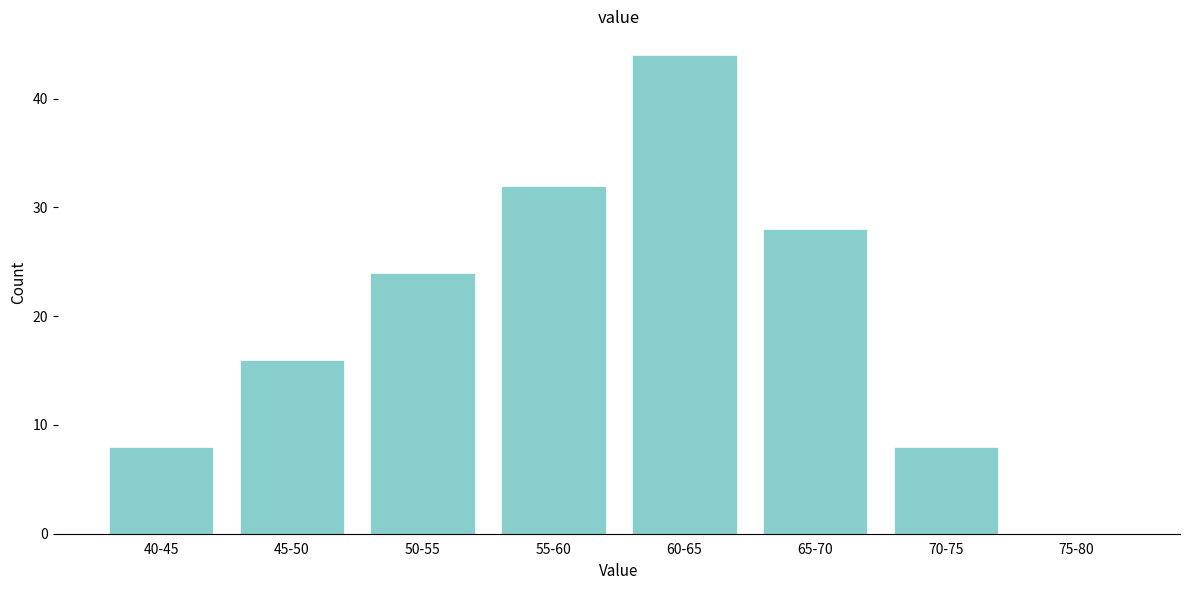

Reading right to left, list all the values displayed in this chart.

75-80=0	70-75=8	65-70=28	60-65=44	55-60=32	50-55=24	45-50=16	40-45=8